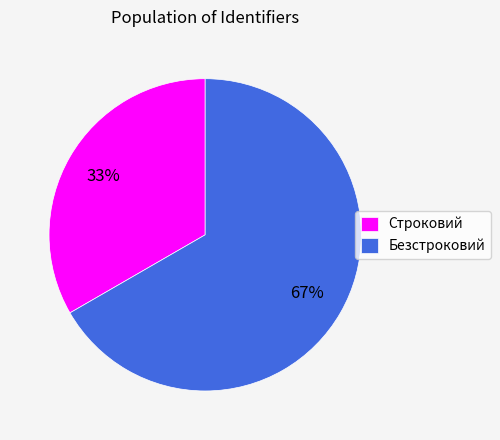

Which slice is the smallest?

Строковий